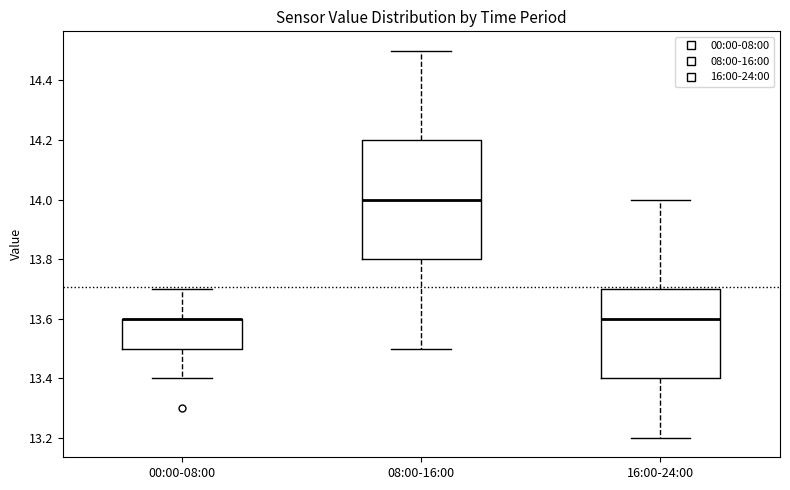

Which box is the tallest, from its lower edge to its upper edge?

08:00-16:00